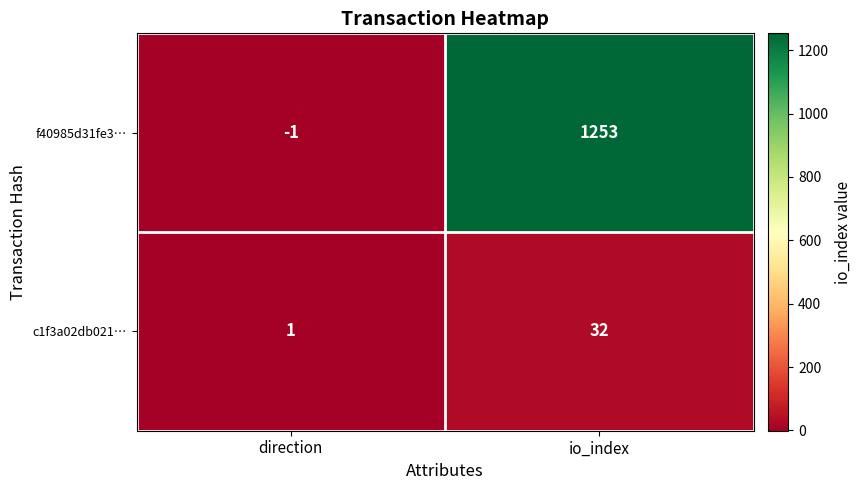

What is the highest value of the f40985d31fe3… series?

1253